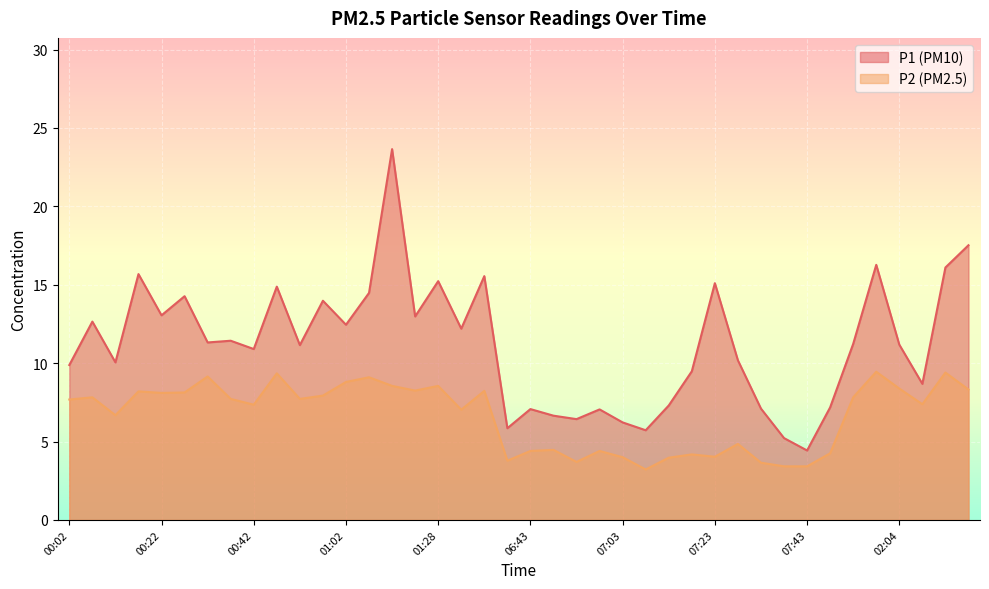

What is the label of the 12th point from the right?

07:23